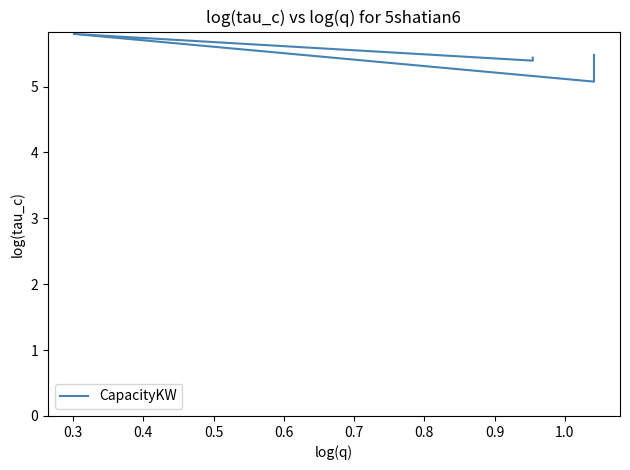

Count the values in the range 5 to 6.

5